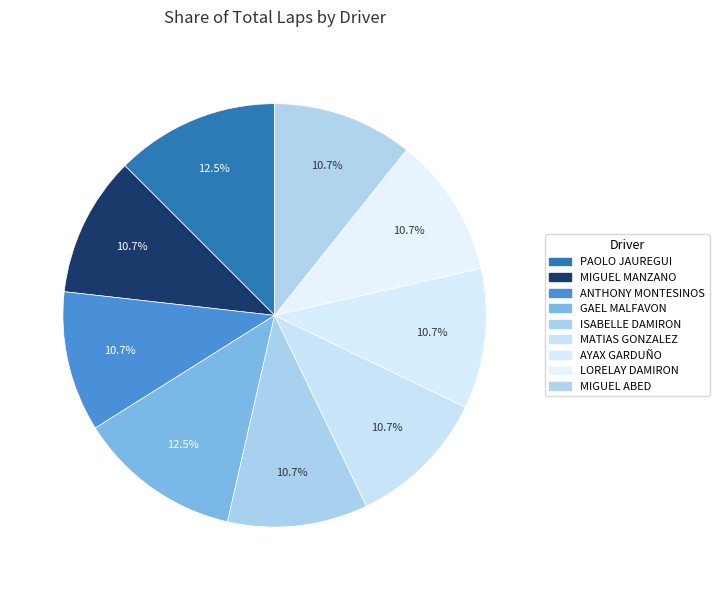

How many slices are in this pie chart?

9